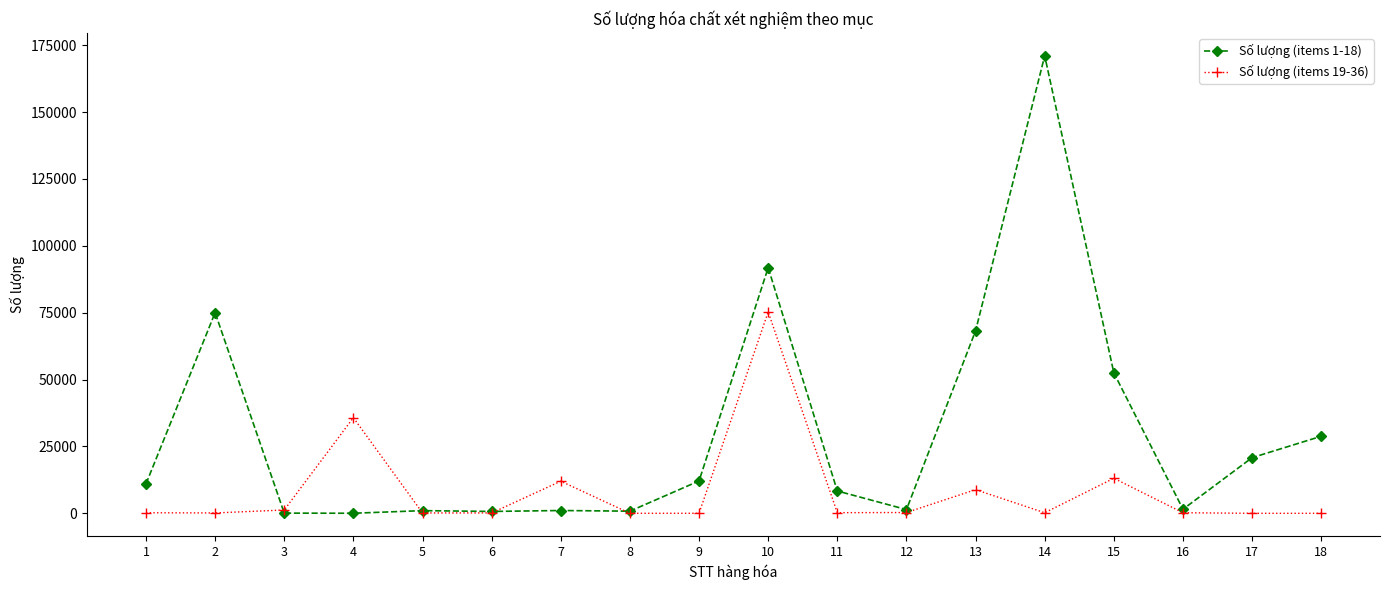

How many lines are shown in the chart?

2